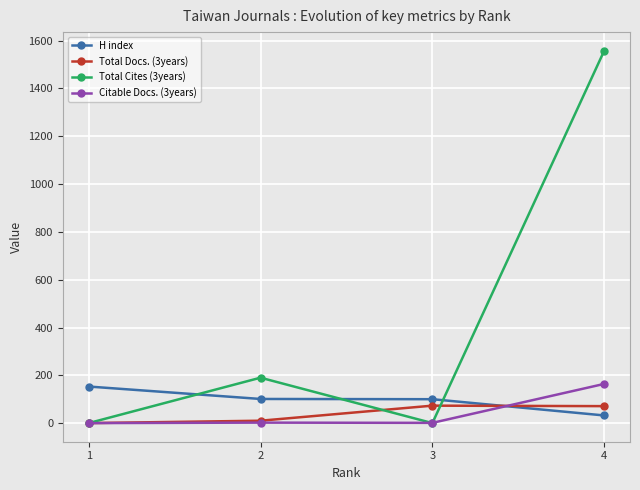

Between which two adjacent categories do Total Cites (3years) and H index first intersect?

1 and 2